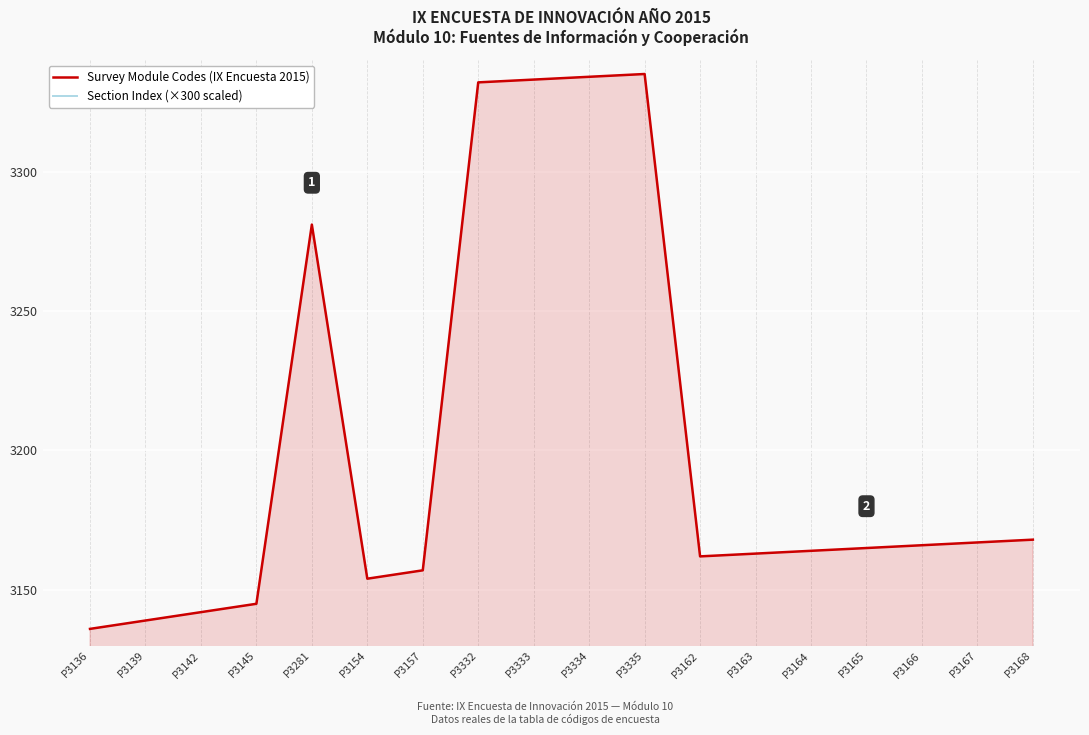

What is the greatest value displayed?

3335